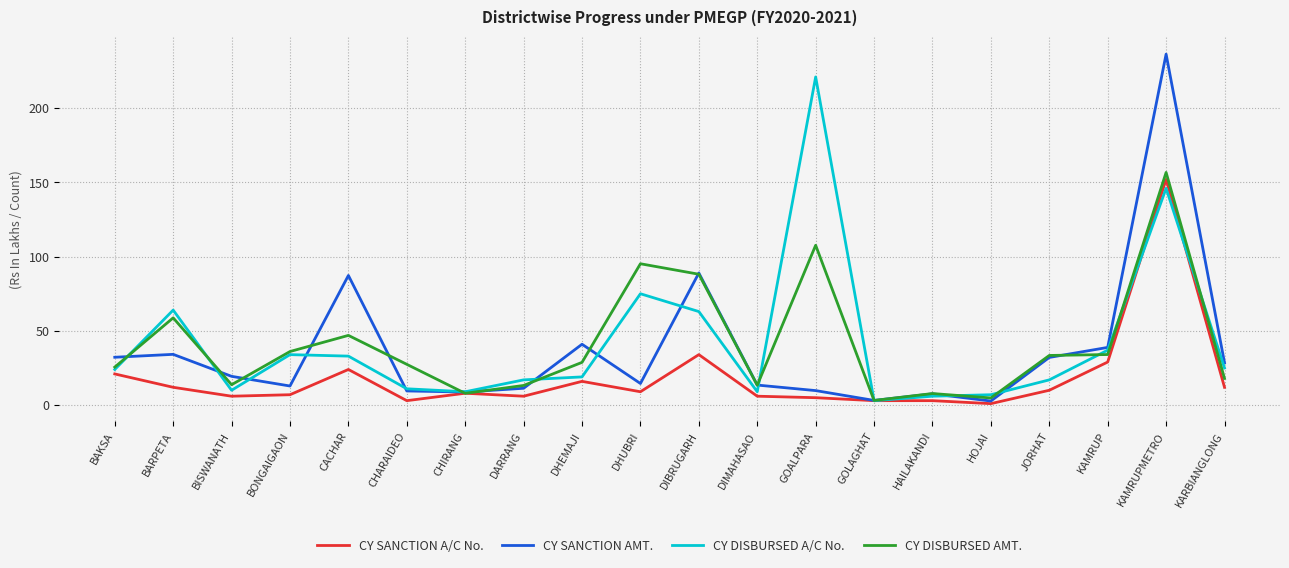

Between BARPETA and CHARAIDEO, which series saw the biggest shift?

CY DISBURSED A/C No.